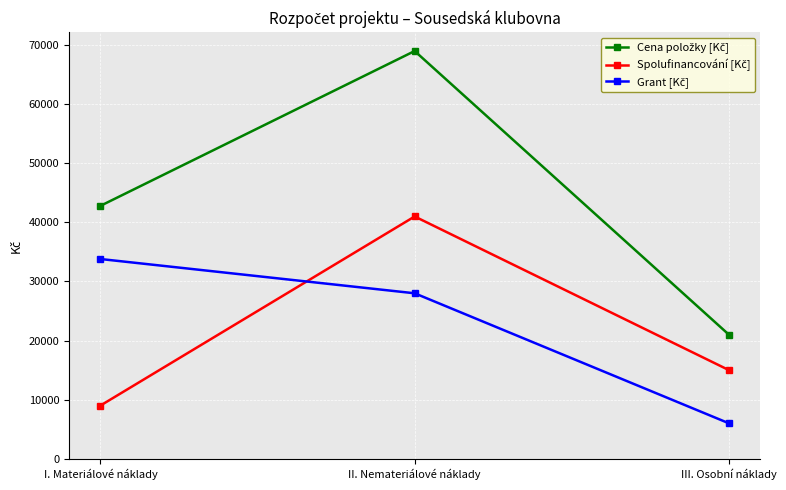

At which category does the chart reach its minimum across all series?

III. Osobní náklady